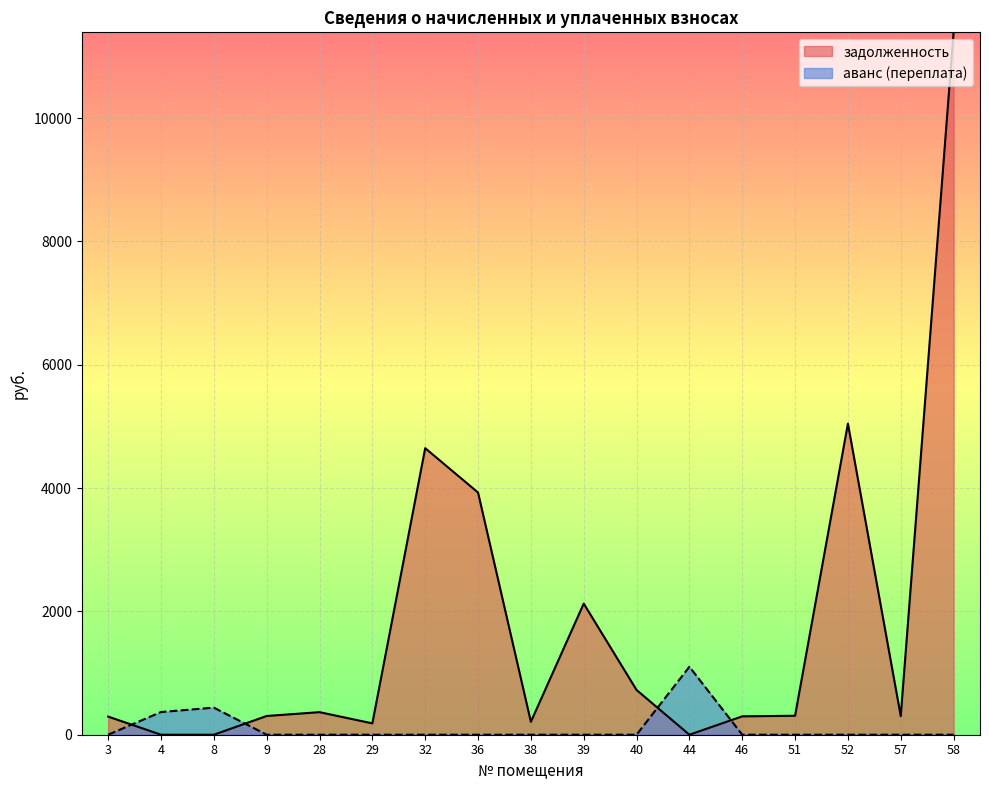

Rank the categories by аванс (переплата) value from highest to lowest.

44, 8, 4, 3, 9, 28, 29, 32, 36, 38, 39, 40, 46, 51, 52, 57, 58